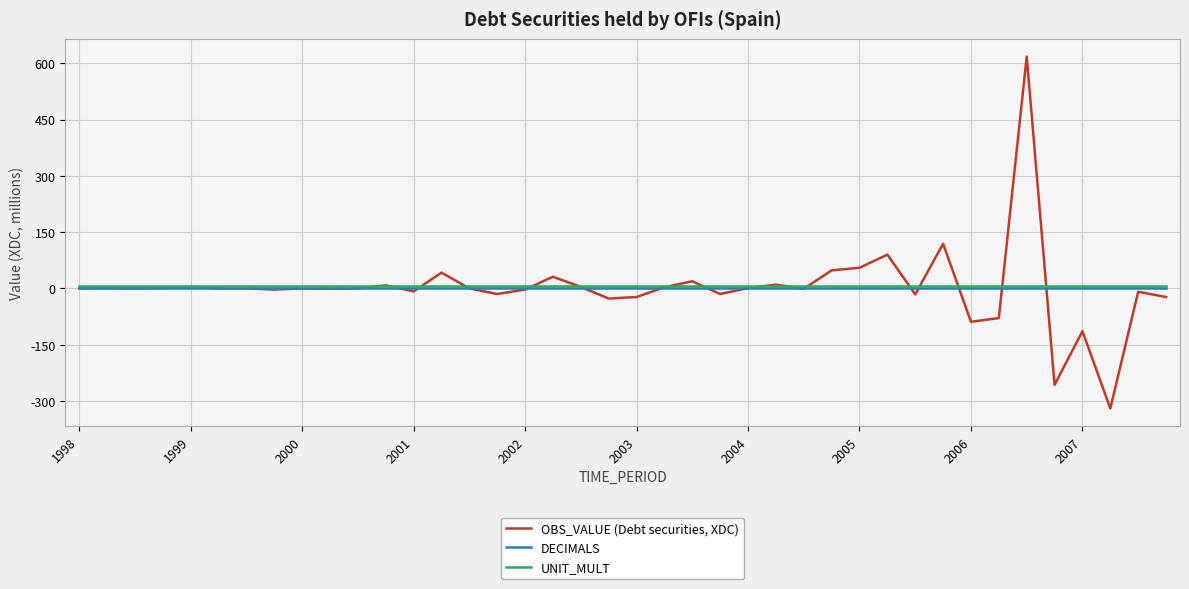

List the series in order of their peak value, highest first.

OBS_VALUE (Debt securities, XDC), UNIT_MULT, DECIMALS